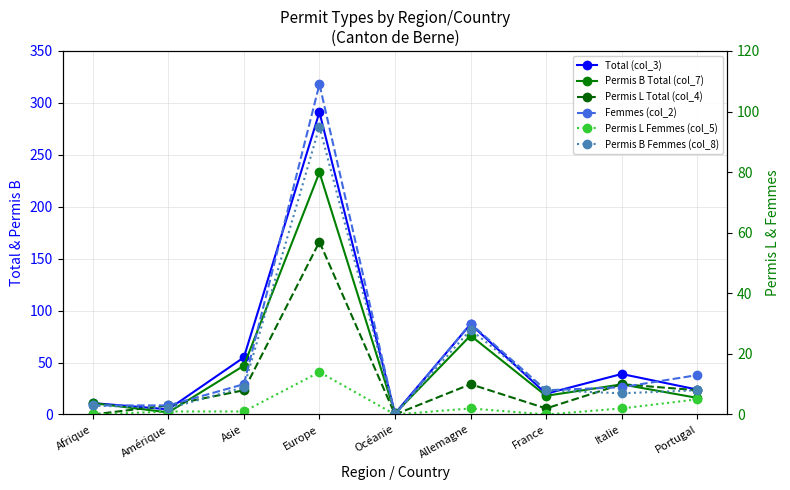

What is the maximum value for Permis B Total (col_7)?

233